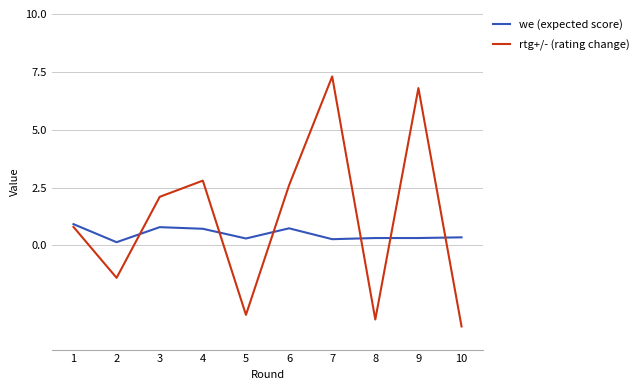

Which series has the largest range (max minus min)?

rtg+/- (rating change)